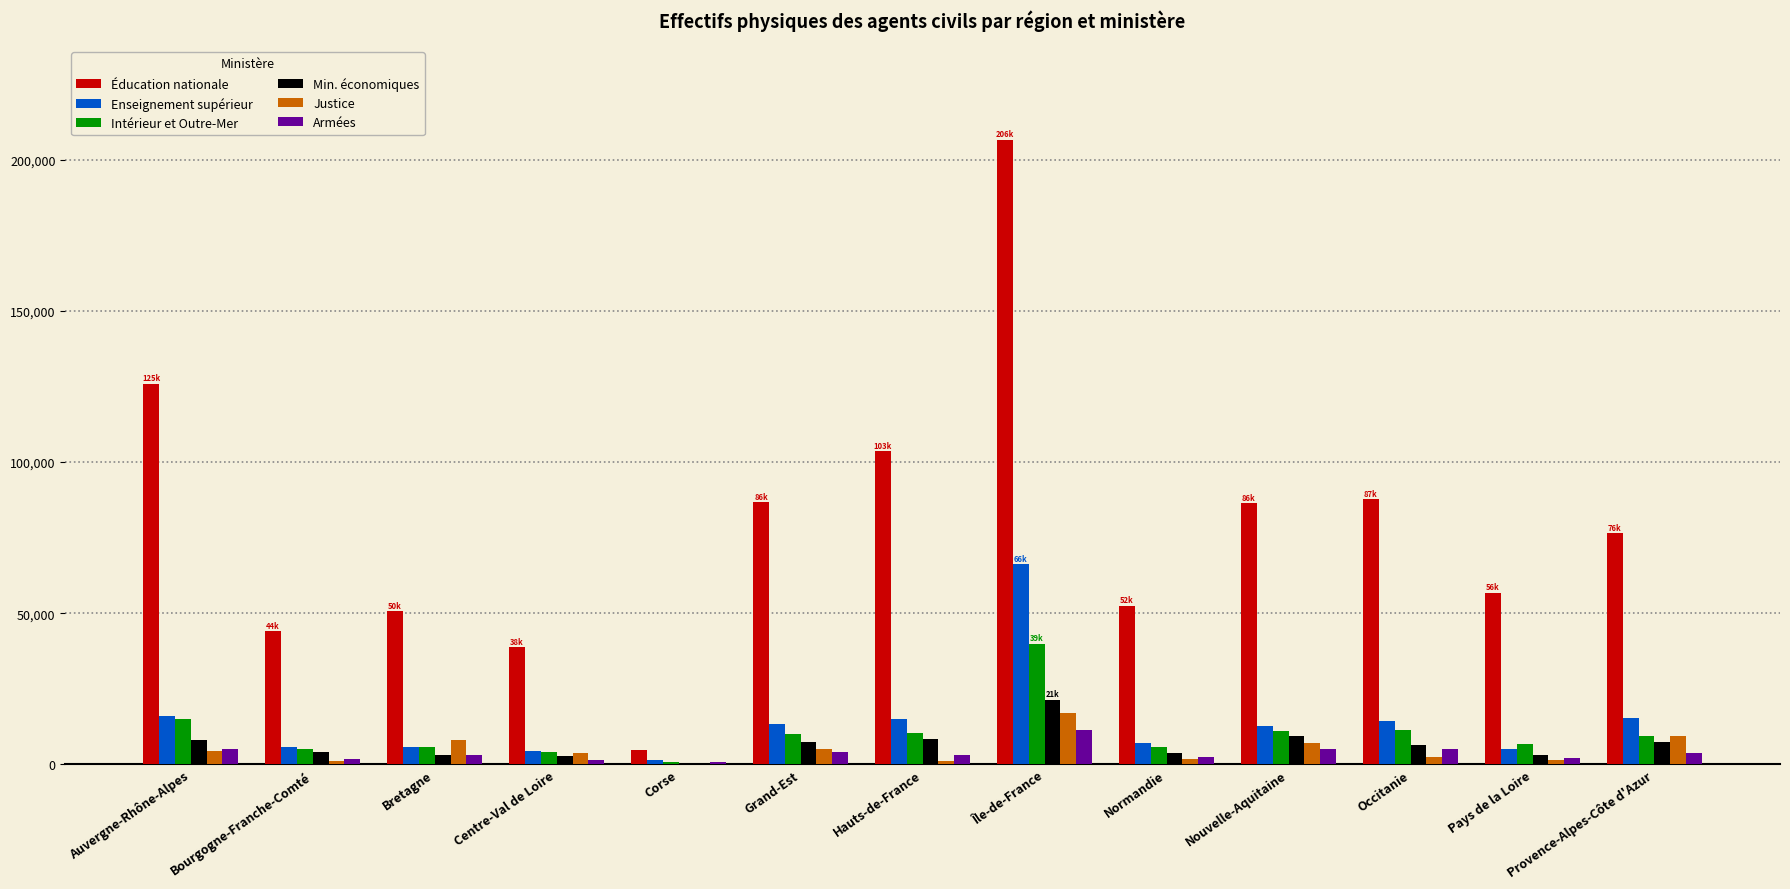

What is the sum of all Éducation nationale values?

1020238